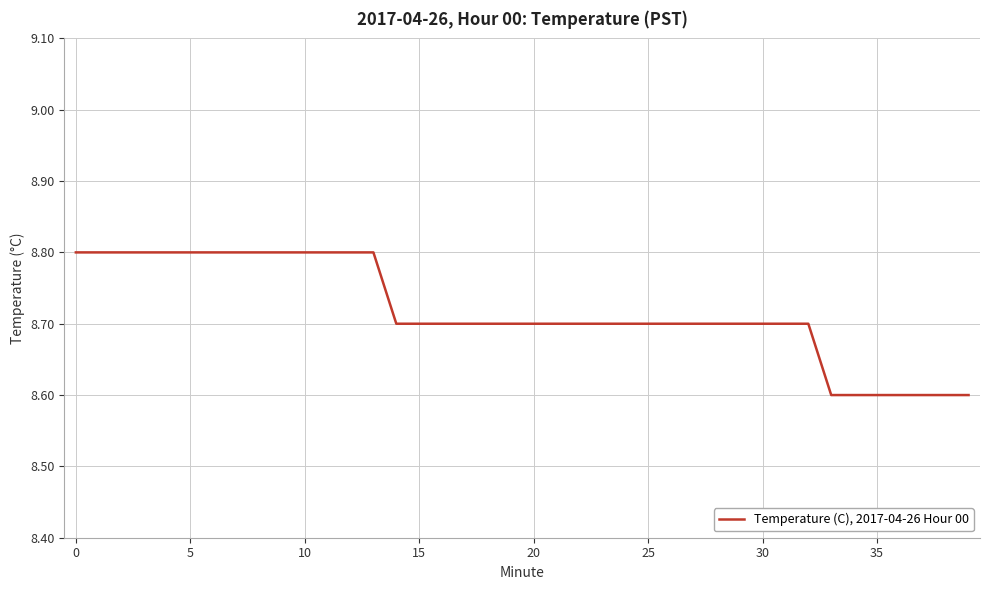

What is the minimum value shown in the chart?

8.6